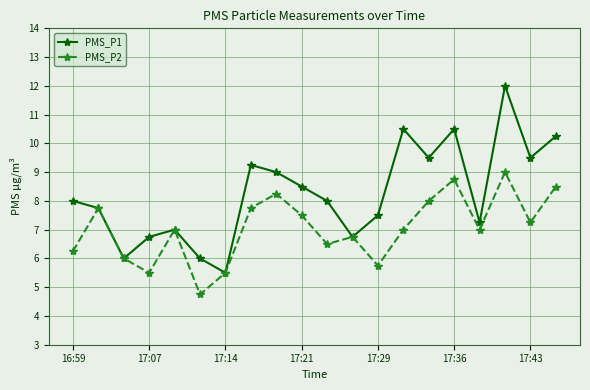

What are all the series names shown in the legend?

PMS_P1, PMS_P2